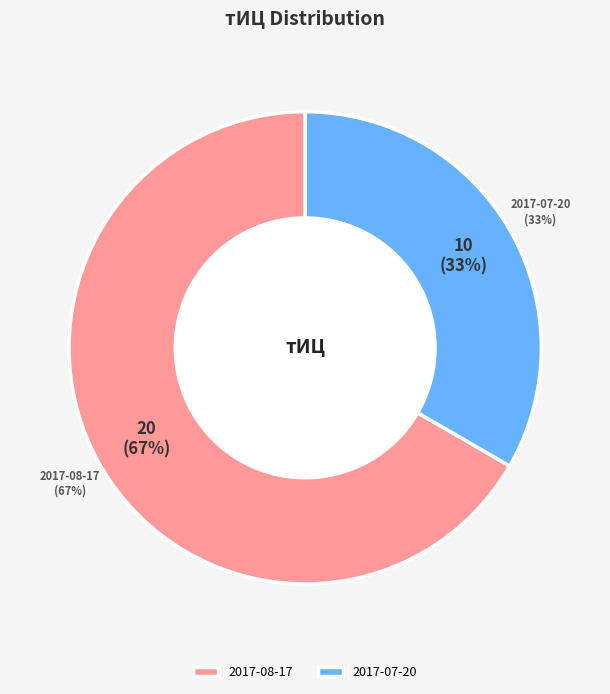

To the nearest percent, what is the combined percentage of 2017-07-20 and 2017-08-17?

100%